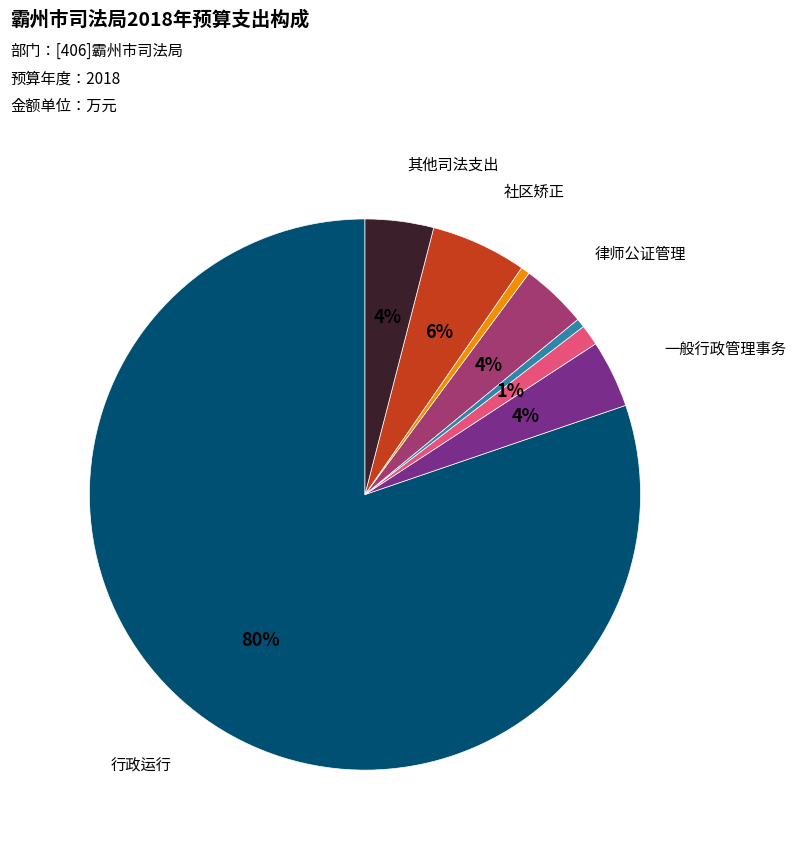

Does any single category account for the majority?

Yes